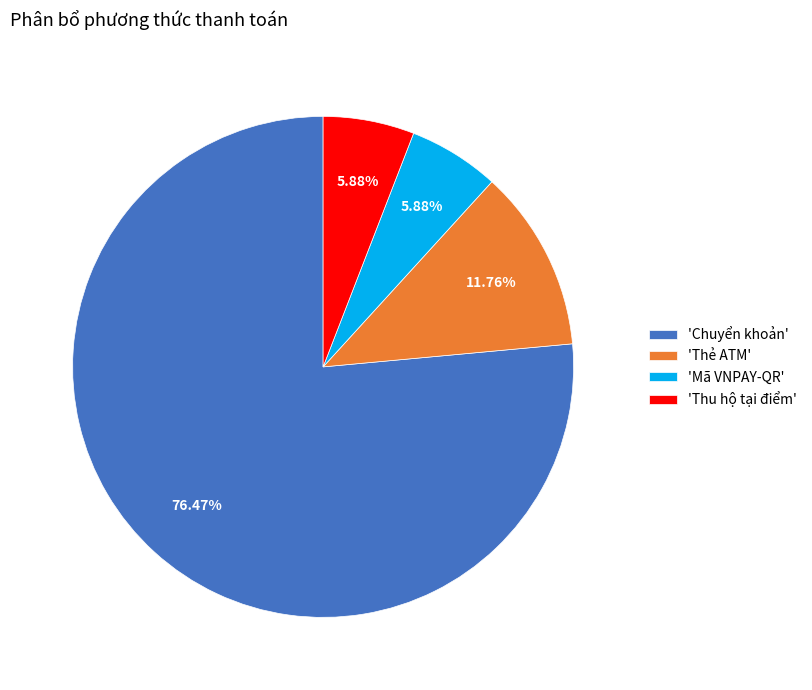

Combined, do 'Thu hộ tại điểm' and 'Thẻ ATM' account for over 50%?

No